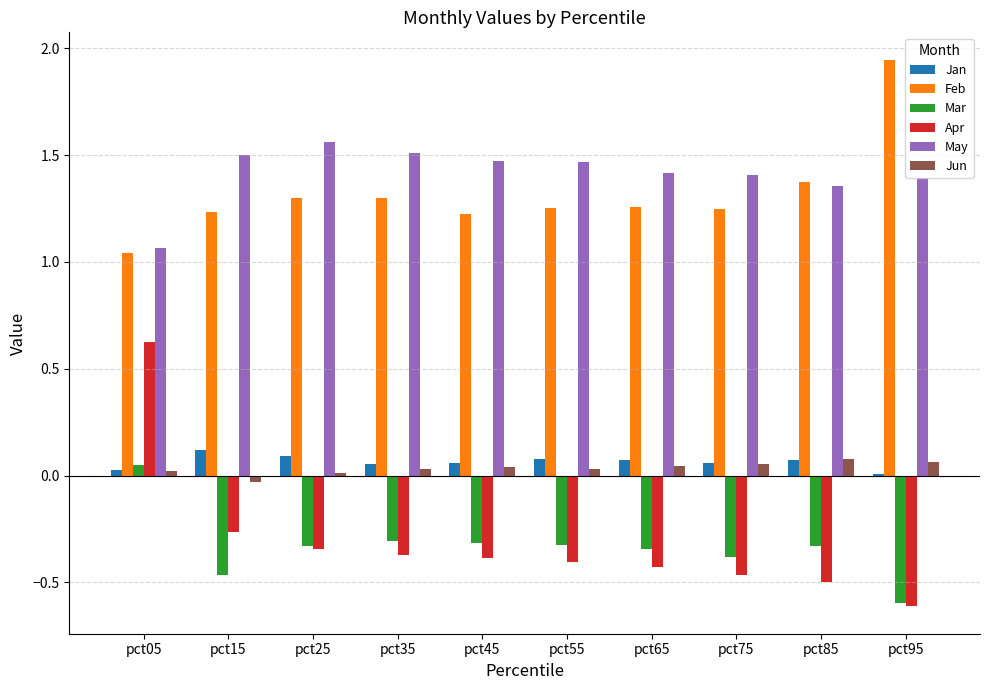

Which label corresponds to the smallest value in the chart?

pct95